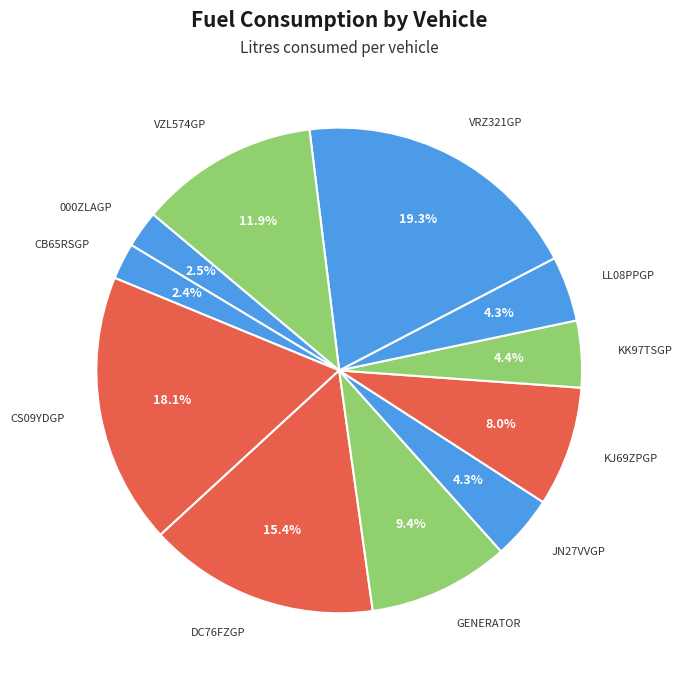

How many slices are in this pie chart?

11